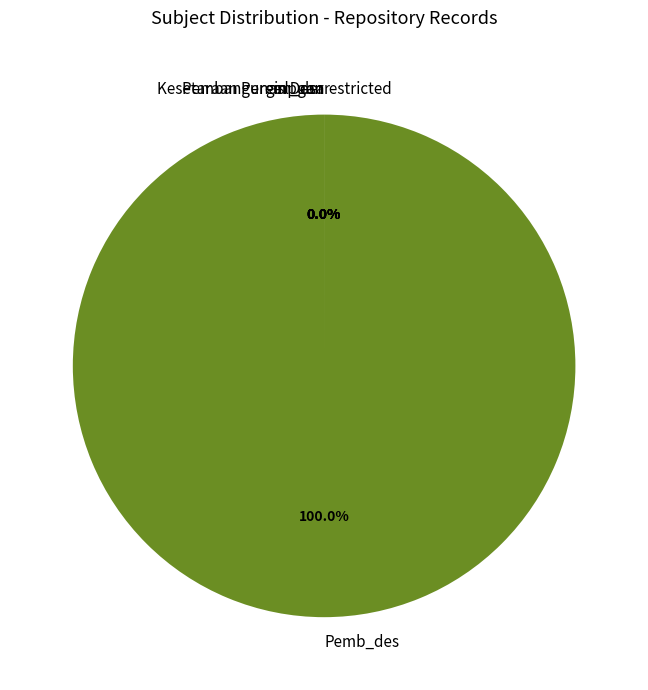

Which slice is the smallest?

gen_der